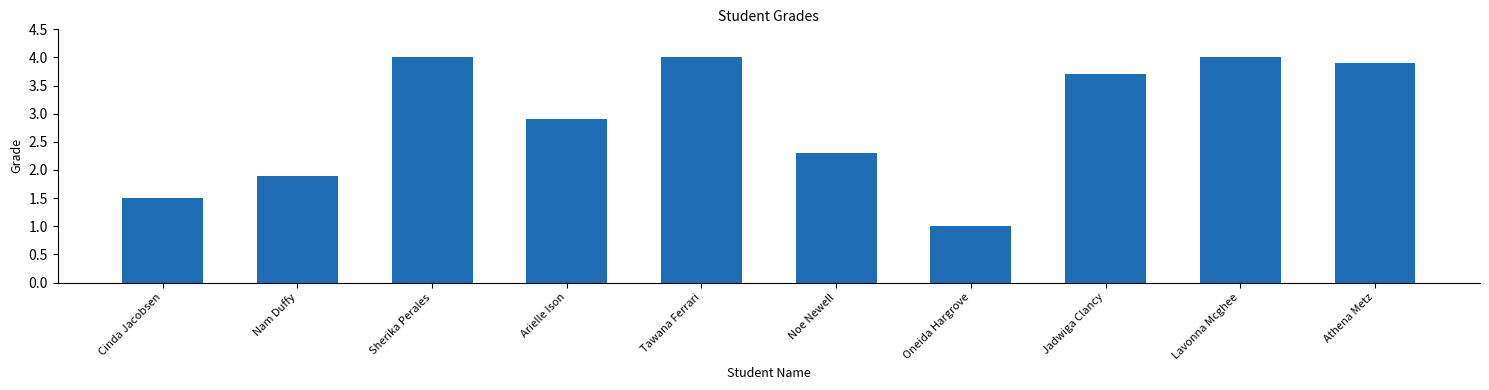

The chart shows a value of 0.8 at Arielle Ison. True or false?

False